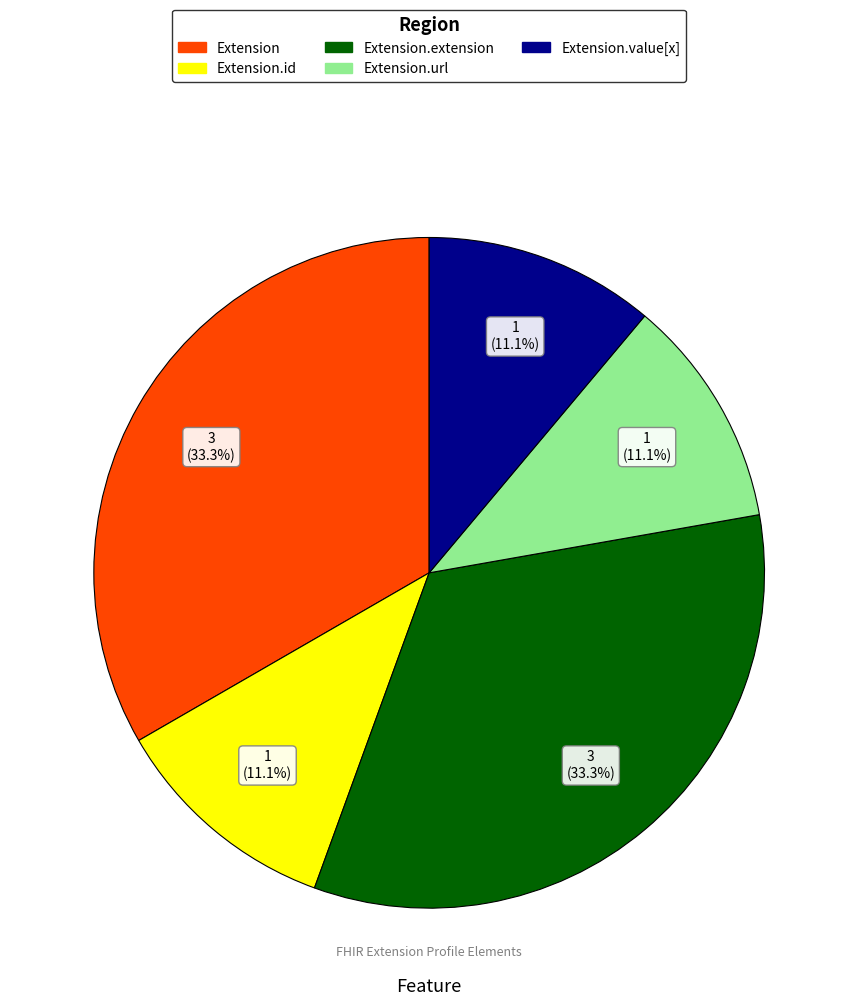

Does any single category account for the majority?

No